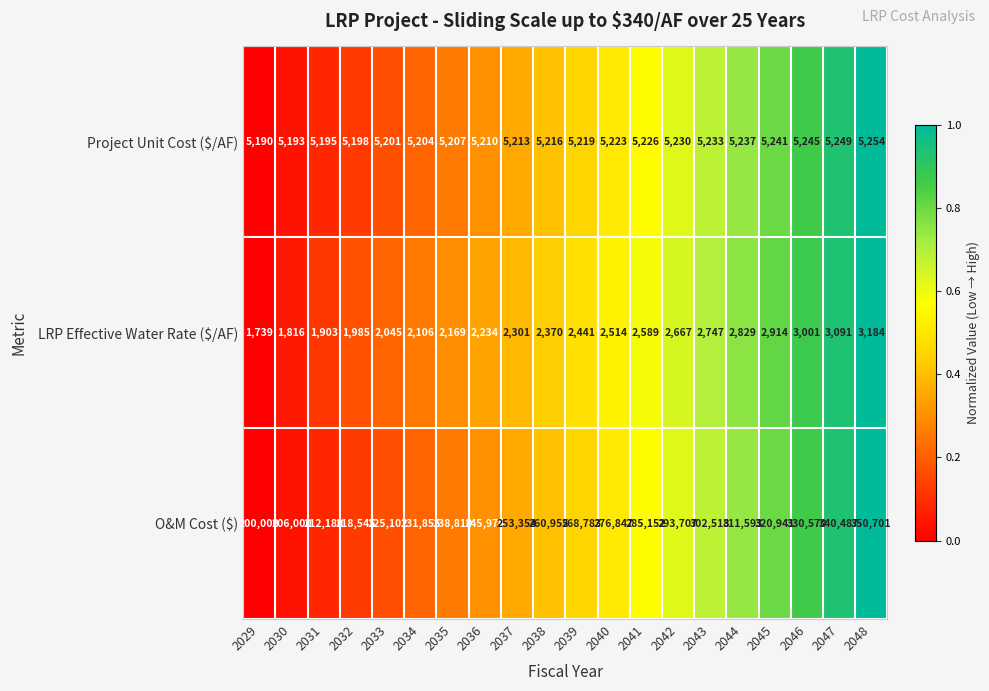

What is the difference between the Project Unit Cost ($/AF) values at 2044 and 2045?

4